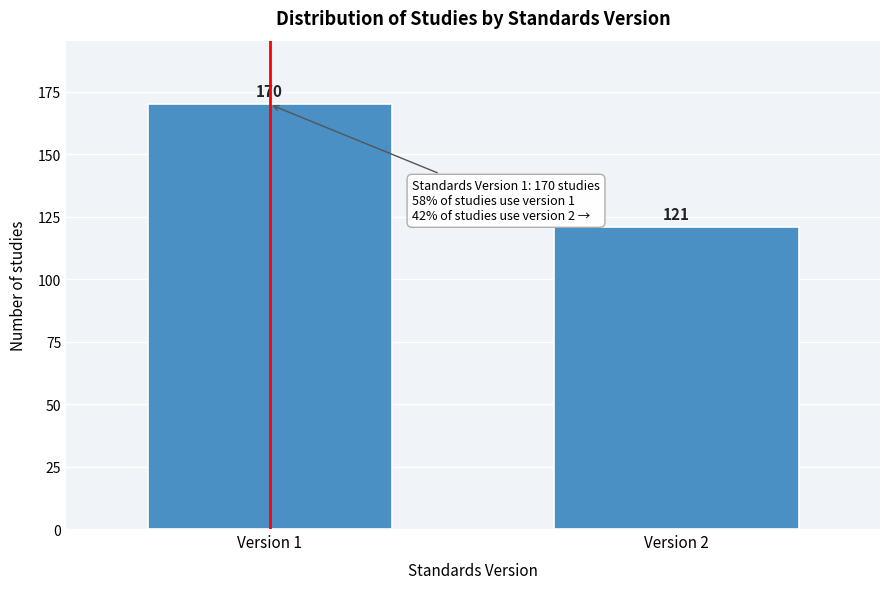

Reading right to left, list all the values displayed in this chart.

Version 2=121	Version 1=170